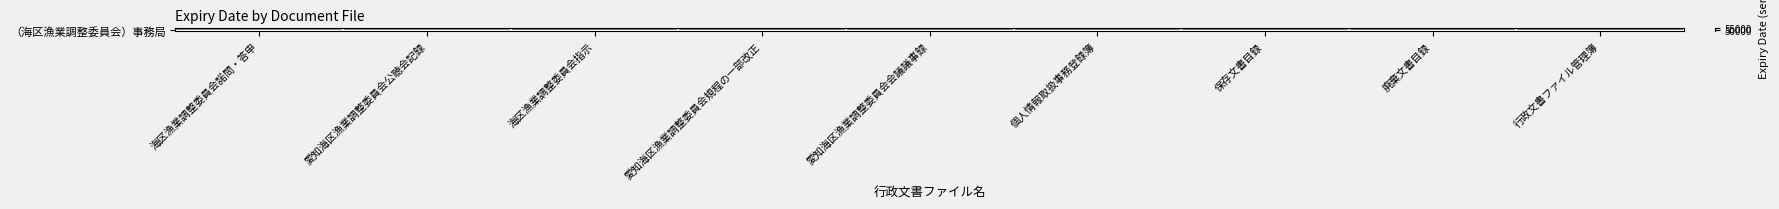

The chart shows a value of 54513 at 海区漁業調整委員会指示. True or false?

True